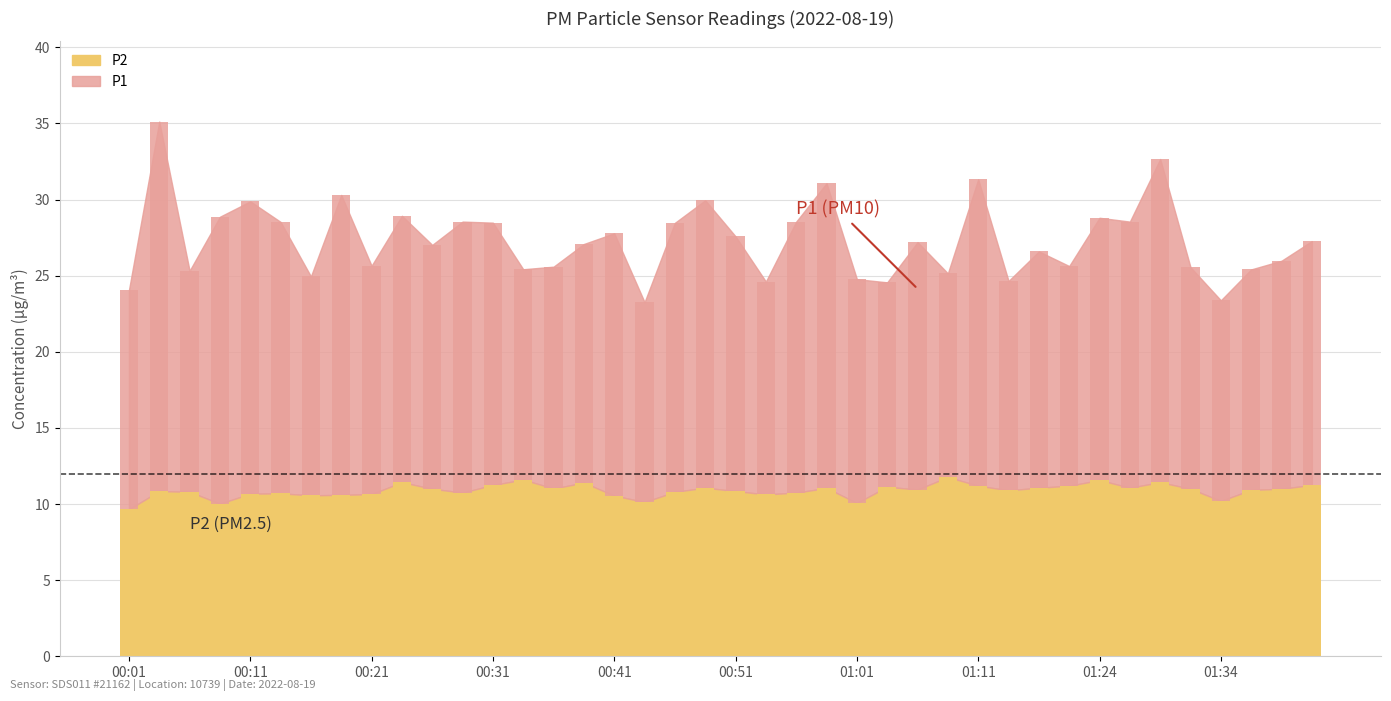

Reading left to right, transcribe all the data shown in this chart.

P1: 14.4	24.3	14.5	18.9	19.2	17.8	14.4	19.7	15.0	17.5	16.0	17.8	17.2	13.8	14.6	15.7	17.2	13.1	17.7	18.9	16.7	14.0	17.8	20.0	14.7	13.4	16.2	13.4	20.1	13.8	15.5	14.4	17.2	17.5	21.2	14.6	13.2	14.5	15.0	16.0
P2: 9.7	10.8	10.8	10.0	10.7	10.7	10.6	10.6	10.7	11.4	11.0	10.8	11.2	11.6	11.0	11.4	10.6	10.1	10.8	11.1	10.8	10.6	10.8	11.1	10.1	11.1	10.9	11.8	11.2	10.9	11.1	11.2	11.6	11.1	11.4	11.0	10.2	10.9	11.0	11.2